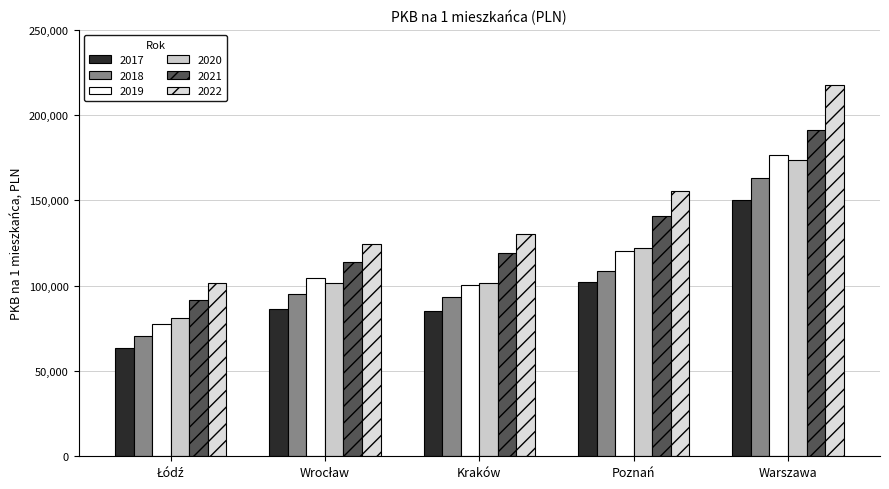

How many distinct data groups are displayed?

6